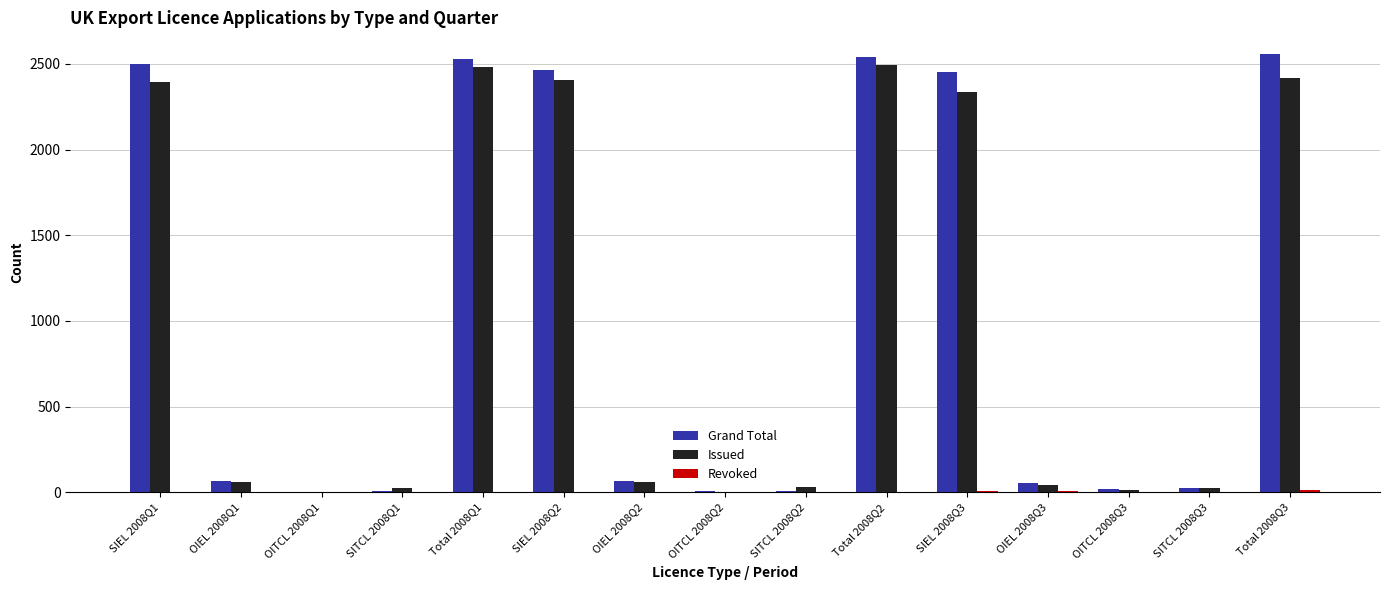

Where does the Grand Total series first go above 64?

SIEL 2008Q1